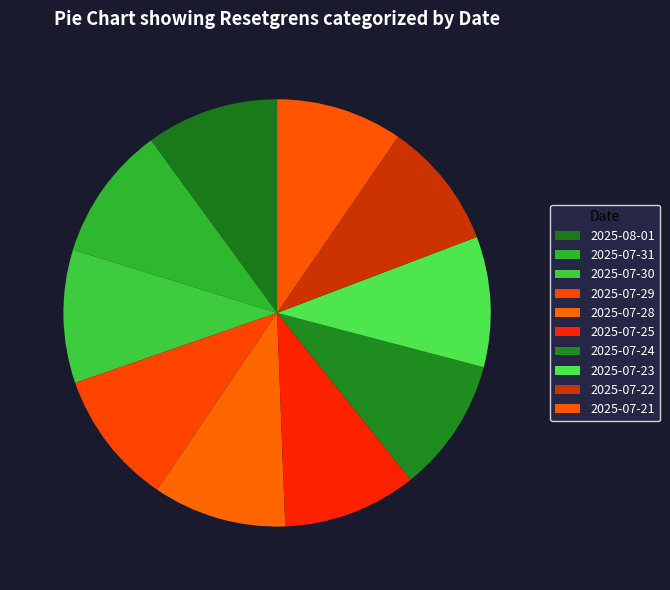

What percentage is the 2025-07-25 slice, to the nearest percent?

10%